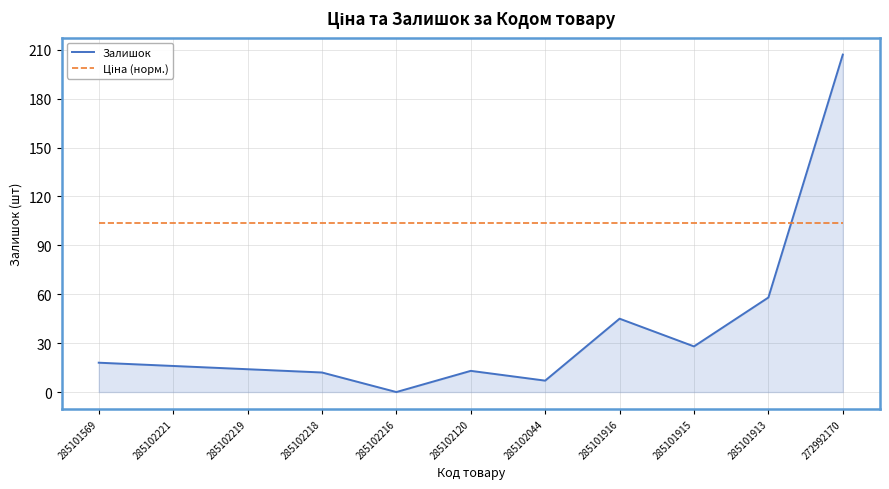

What is the sum of all Залишок values?

418.0